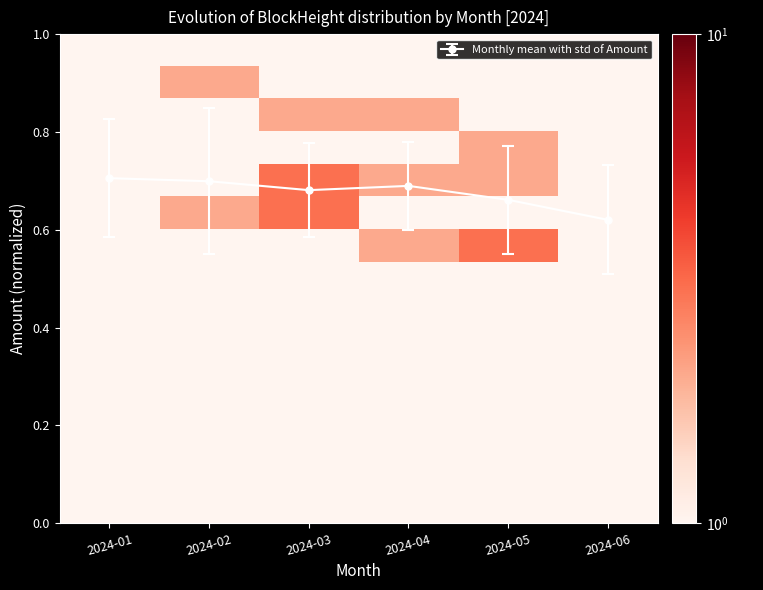

How many Monthly mean with std of Amount values are between 0 and 1?

6